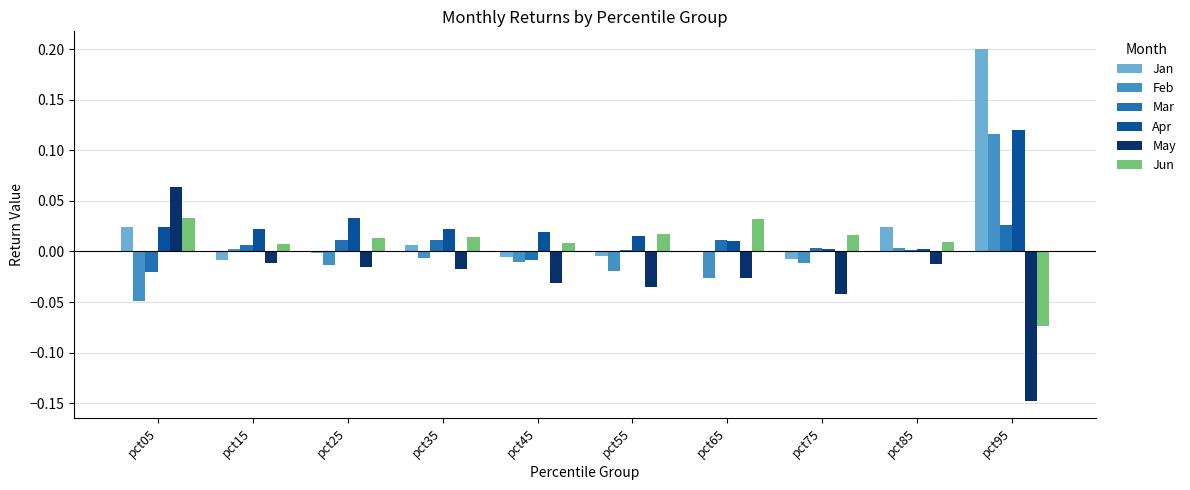

Is it true that Mar equals -0.0 at pct05?

True